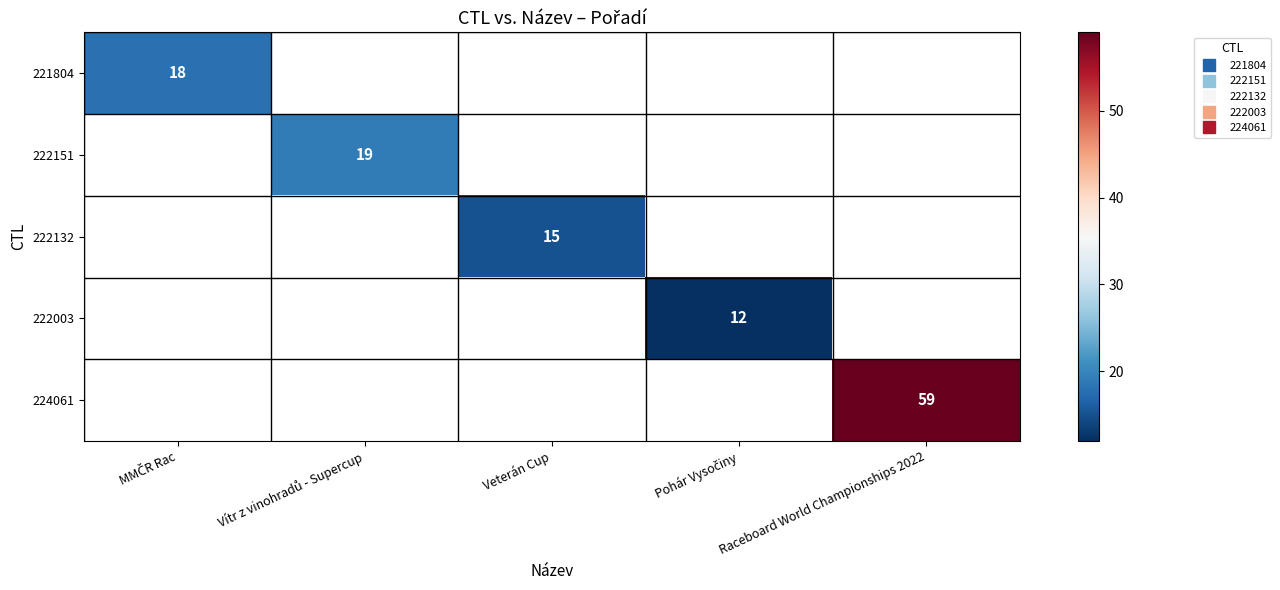

Count the number of categories in the chart.

5